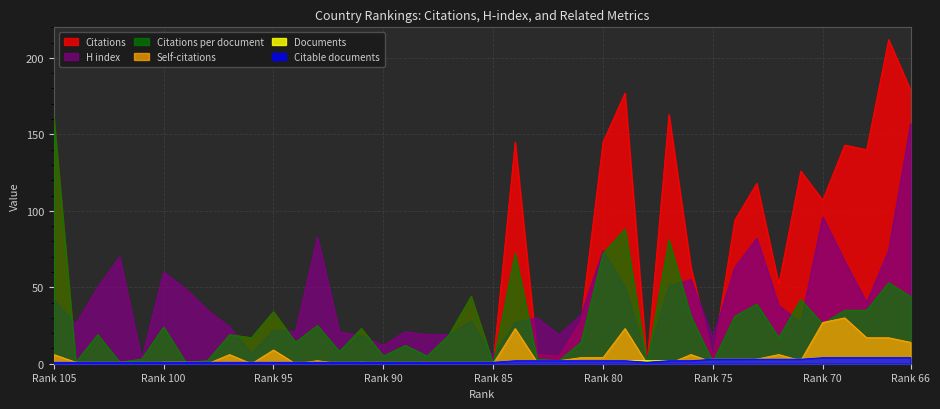

In Citable documents, how many points are lower than both neighbors (excluding endpoints)?

1